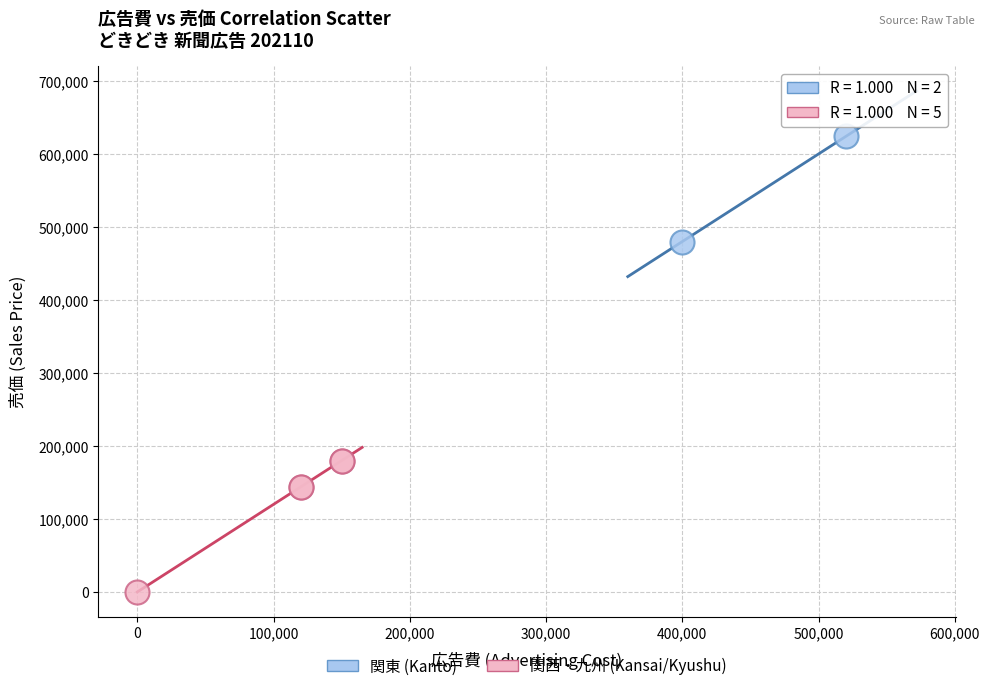

Which series has the largest Y range (max minus min)?

関西・九州 (Kansai/Kyushu)